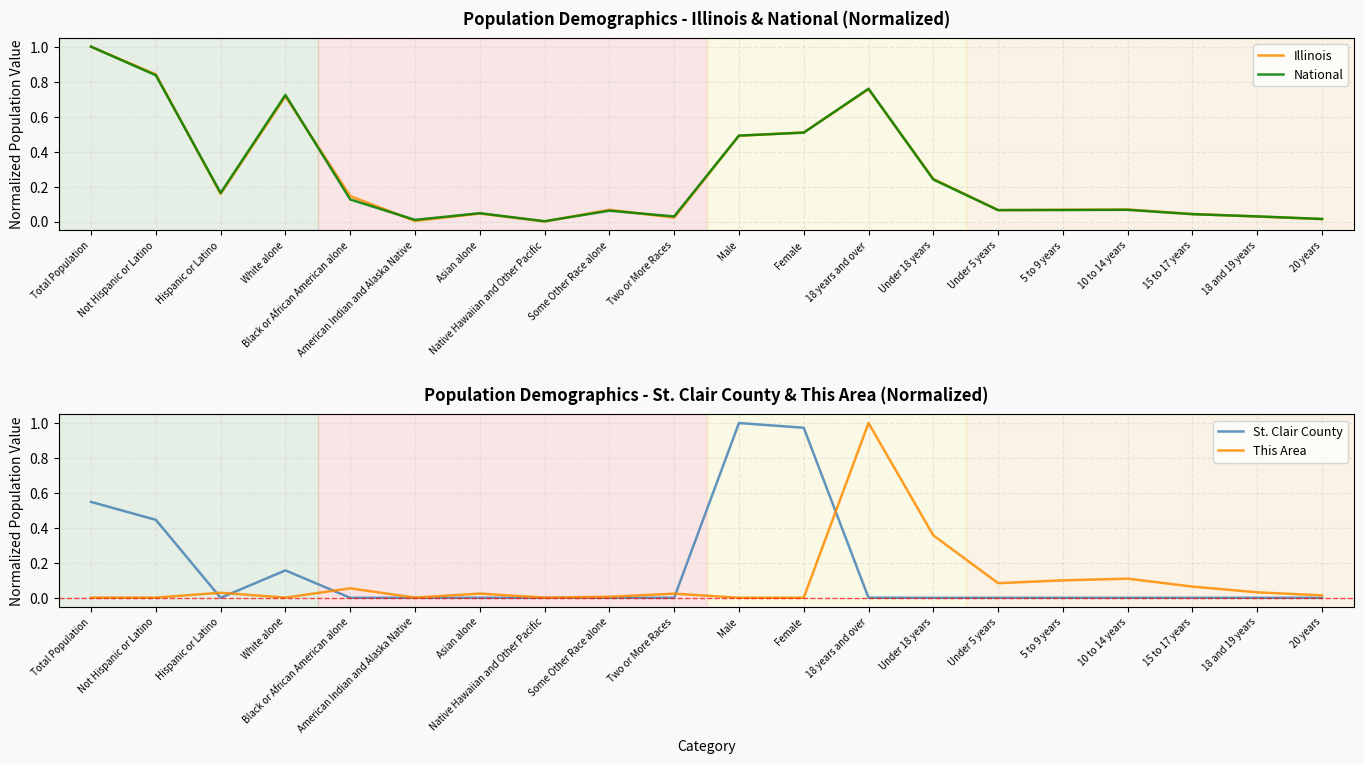

What is the approximate value of National at White alone?

0.7